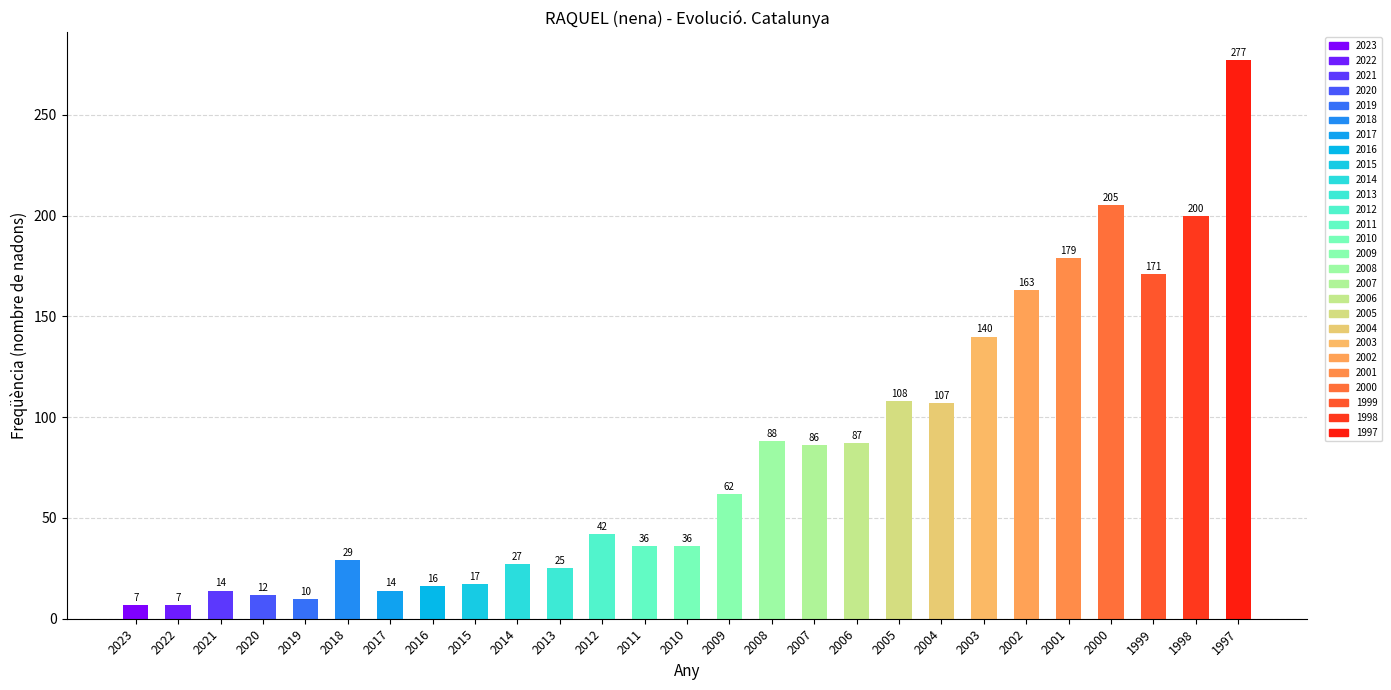

What is the value of the 11th bar from the left?

25